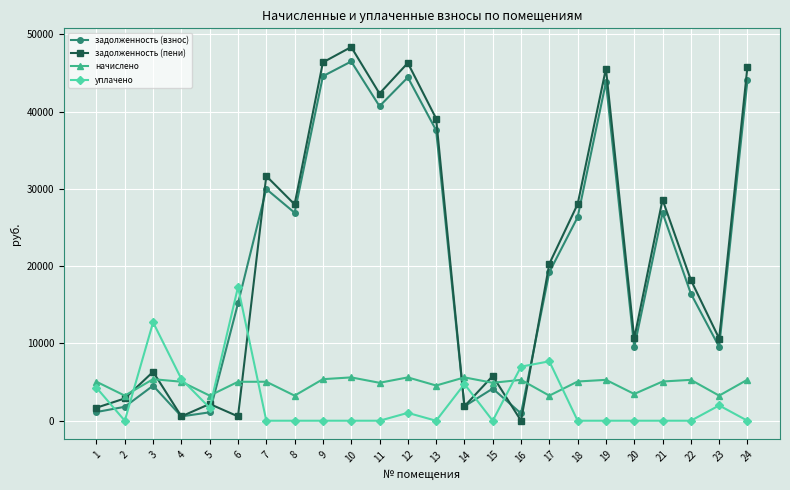

What is the difference between the second highest and minimum values in the задолженность (взнос) series?

44026.2